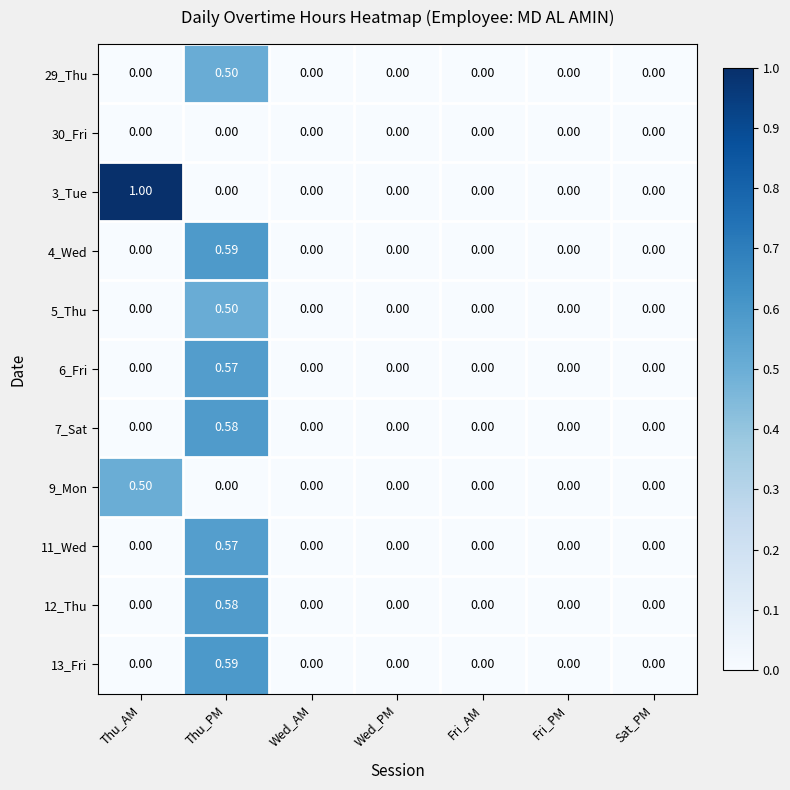

Which series has the largest total across all categories?

3_Tue